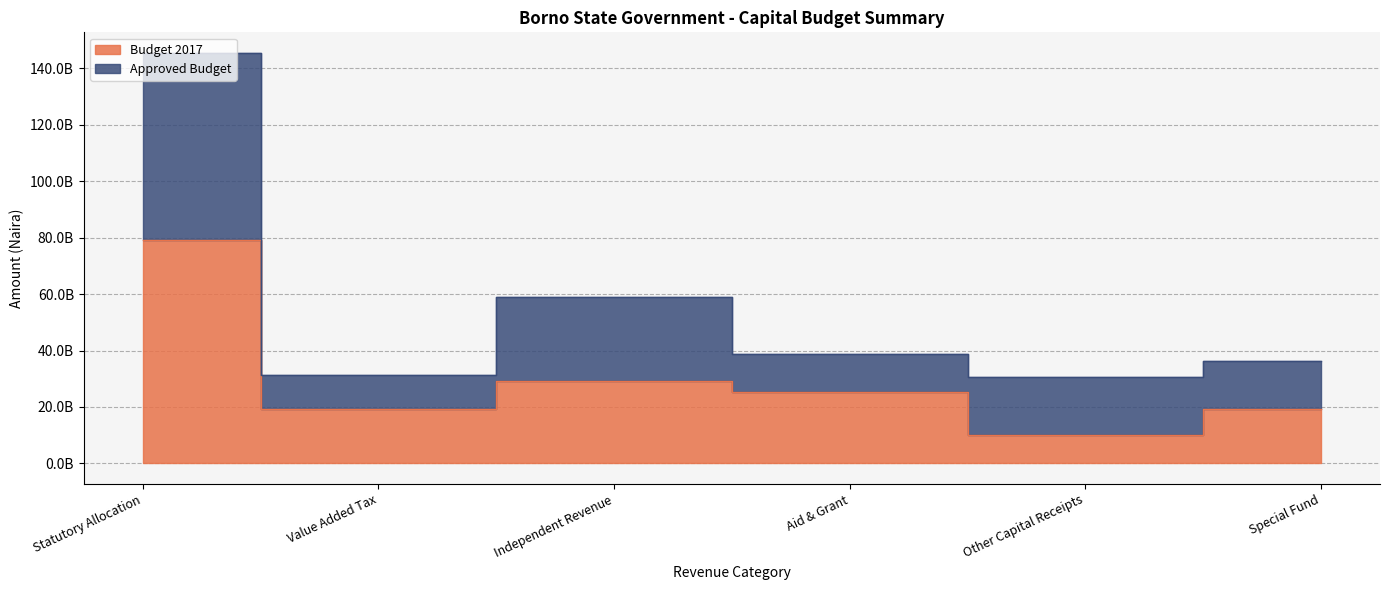

Is it true that Budget 2017 equals 29232272782 at Independent Revenue?

True